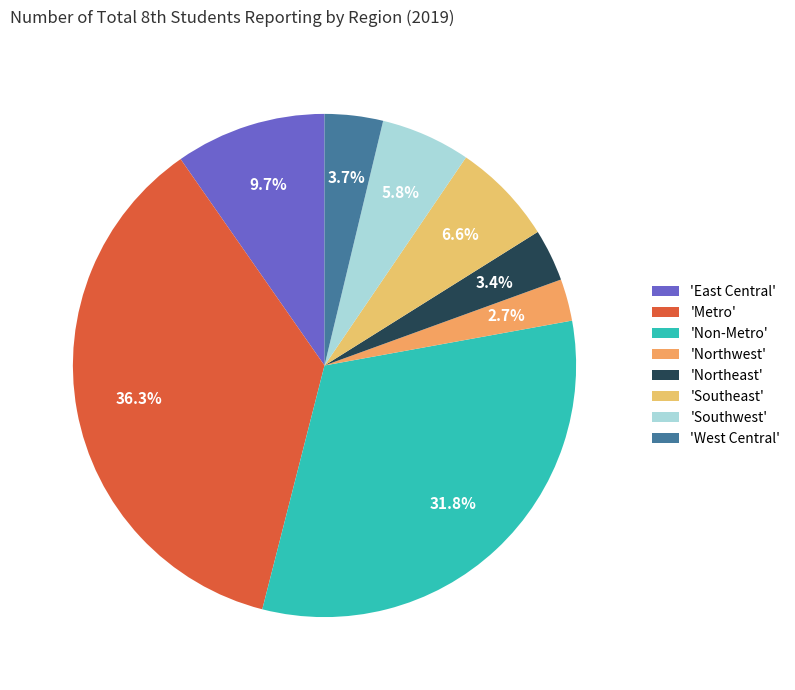

How many segments does this pie chart have?

8